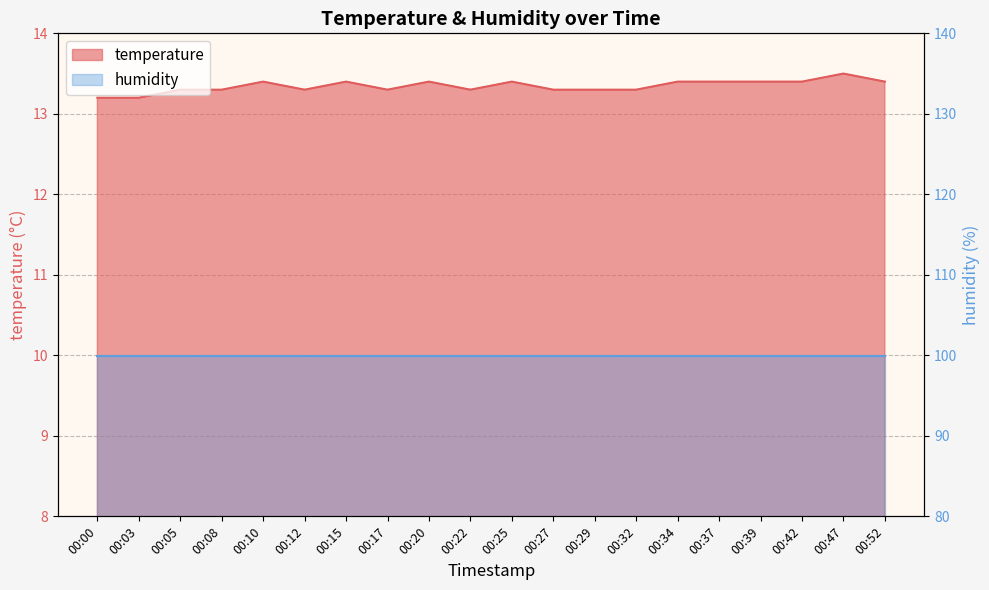

How many points are lower than both their immediate neighbors (excluding endpoints)?

3